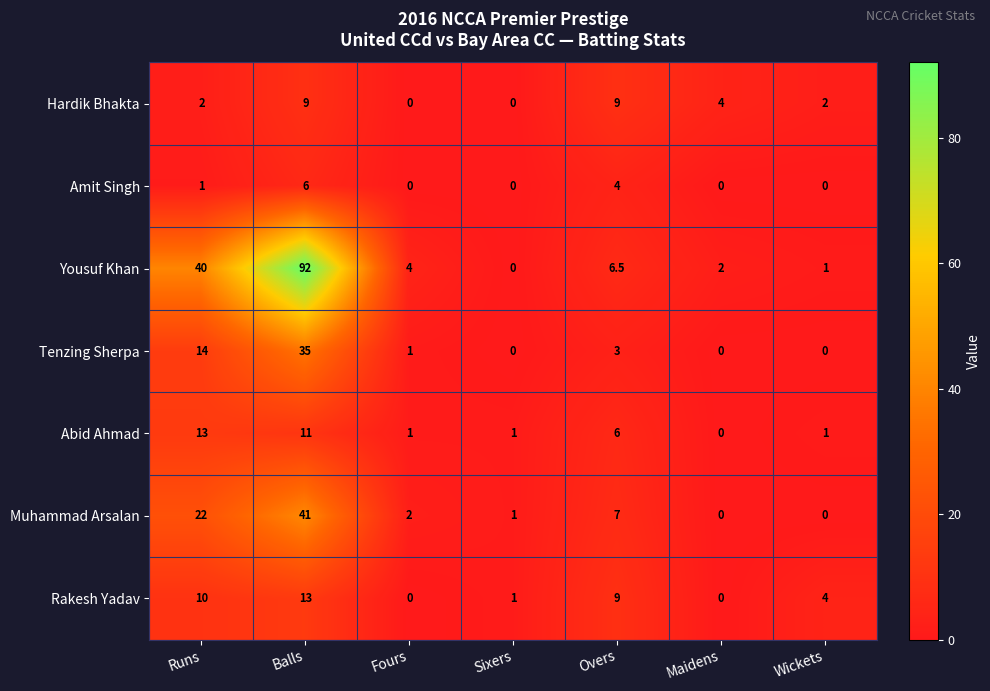

Which series has the largest total across all categories?

Yousuf Khan